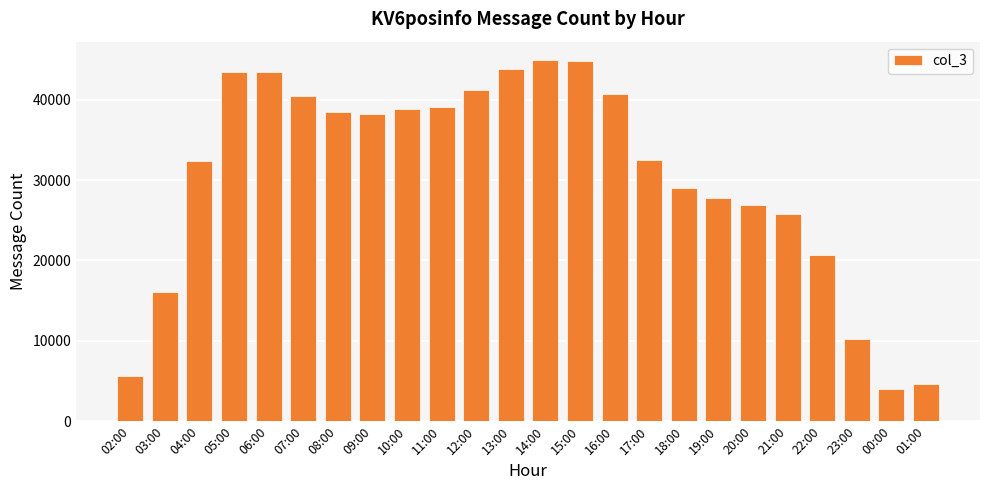

What is the difference between the maximum and minimum values?

40920